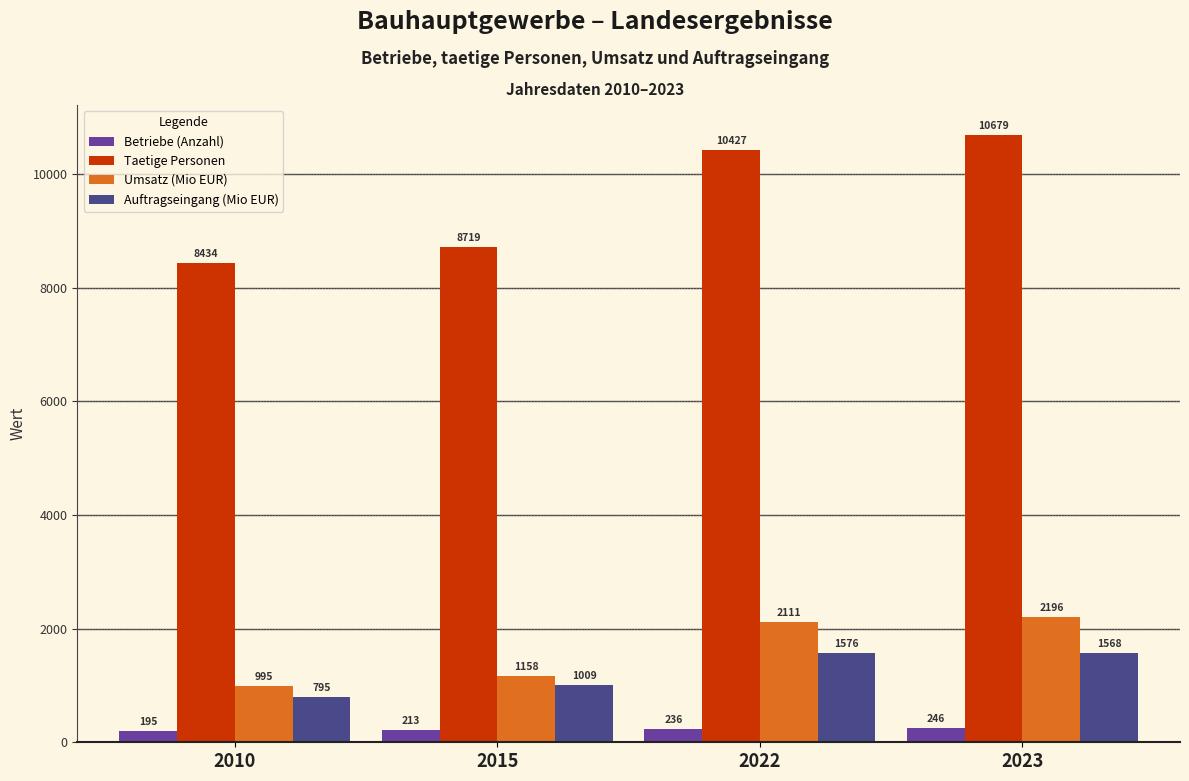

How many Taetige Personen values are between 8719 and 10679?

3